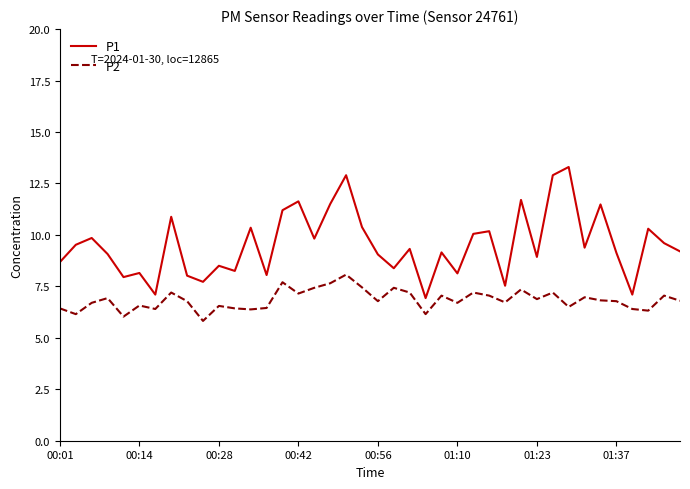

Is this an area chart (filled region under the line)?

No